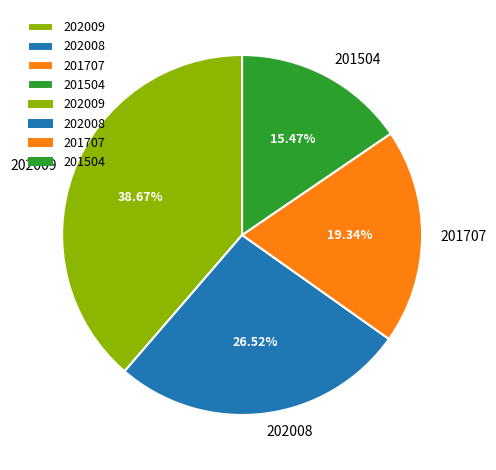

Is it true that 201707 is 19% of the pie?

True